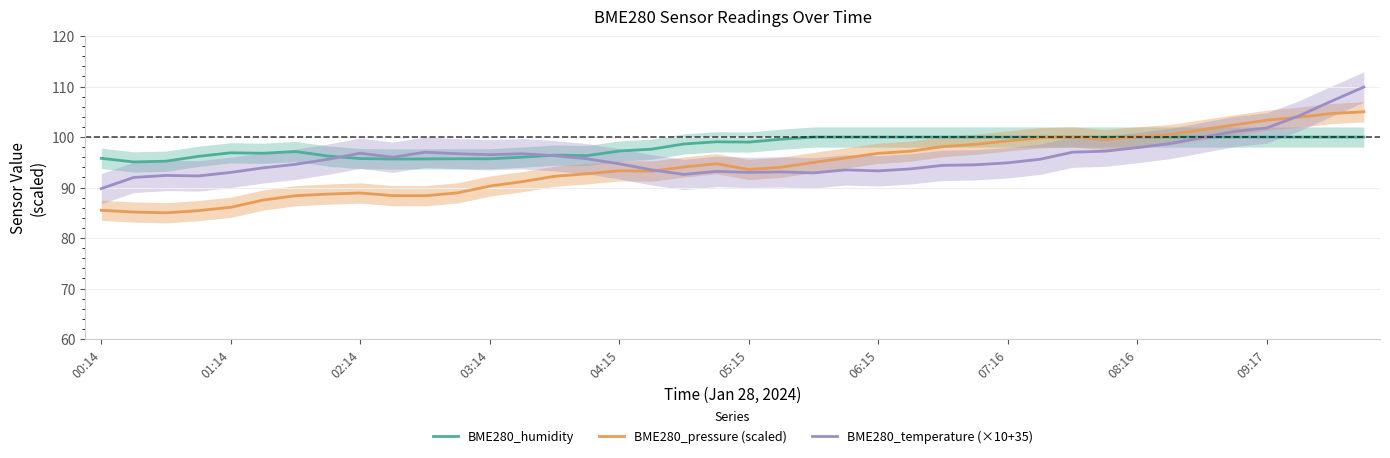

What is the minimum value for BME280_humidity?

95.1